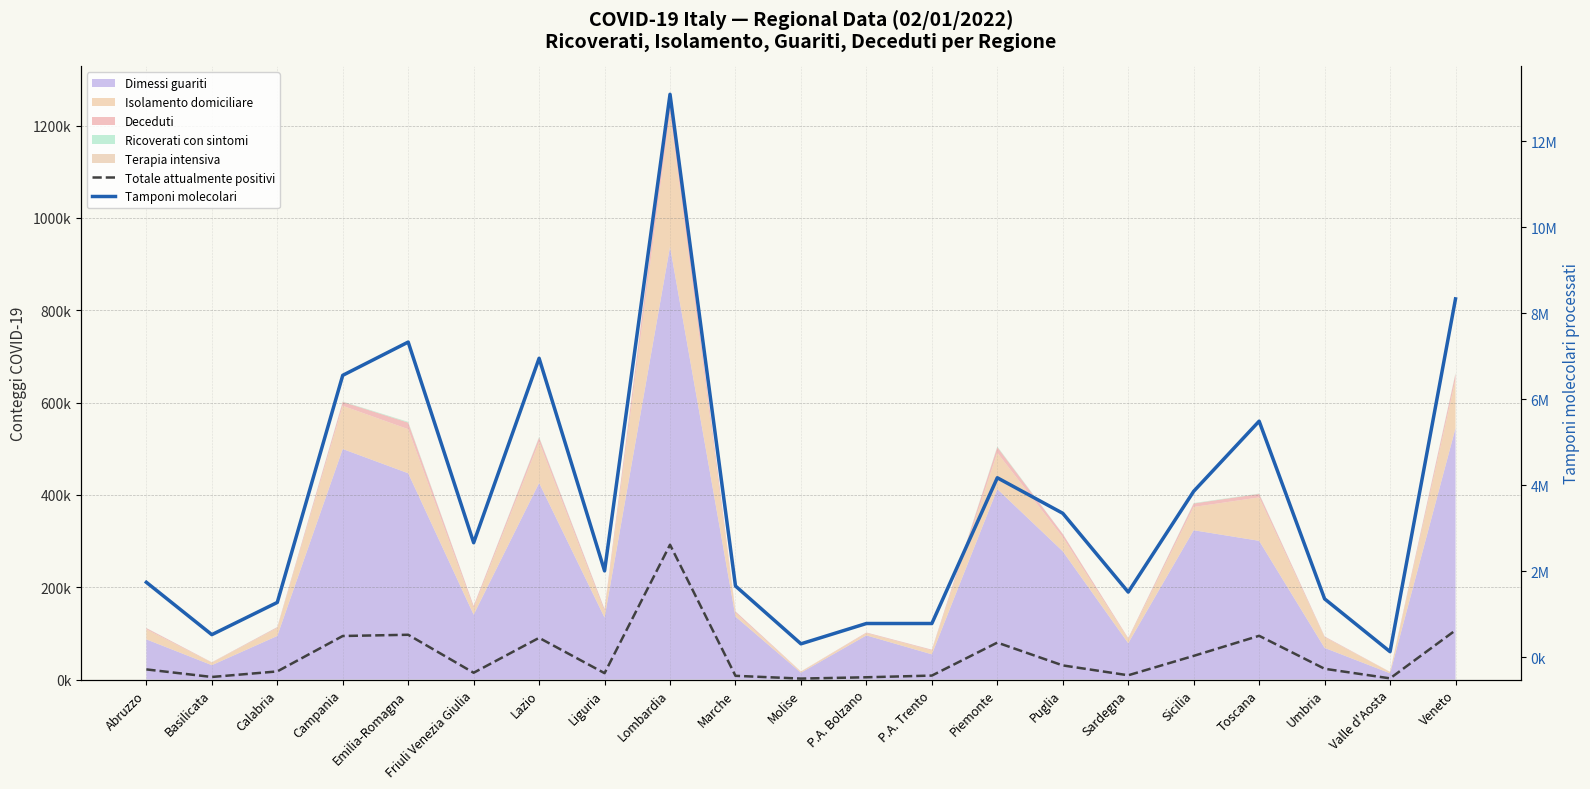

At which label does Totale attualmente positivi reach its peak?

Lombardia